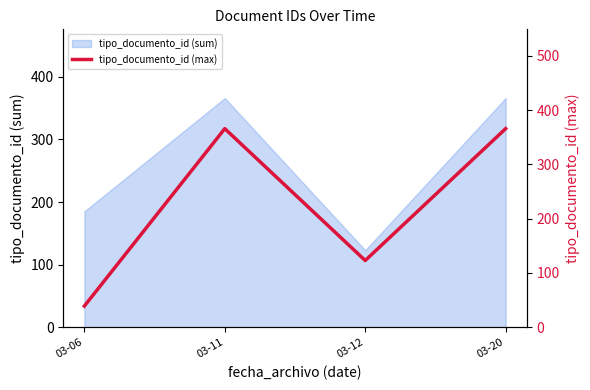

At which category does tipo_documento_id (sum) reach its first local peak?

03-11